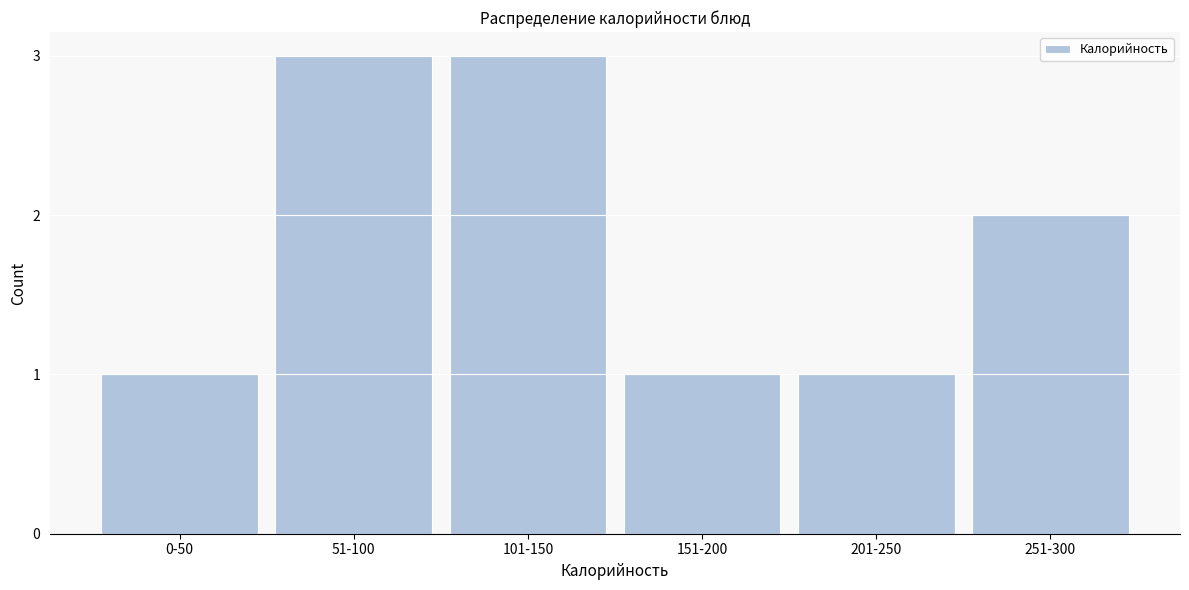

Reading left to right, extract all data points from this chart.

1	3	3	1	1	2